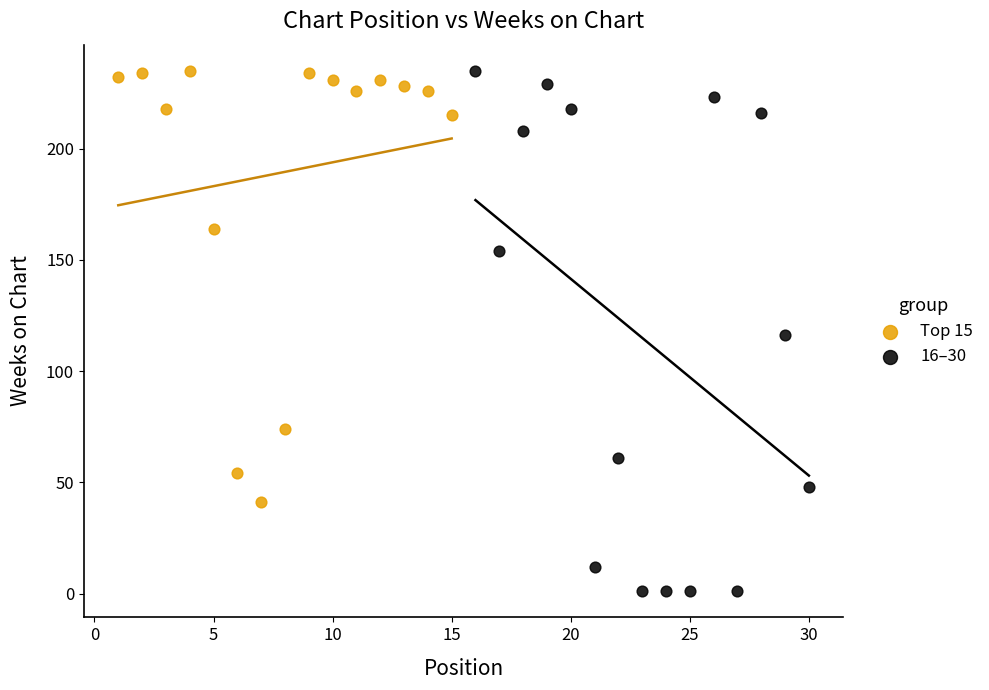

Which series reaches the minimum Y coordinate?

16–30